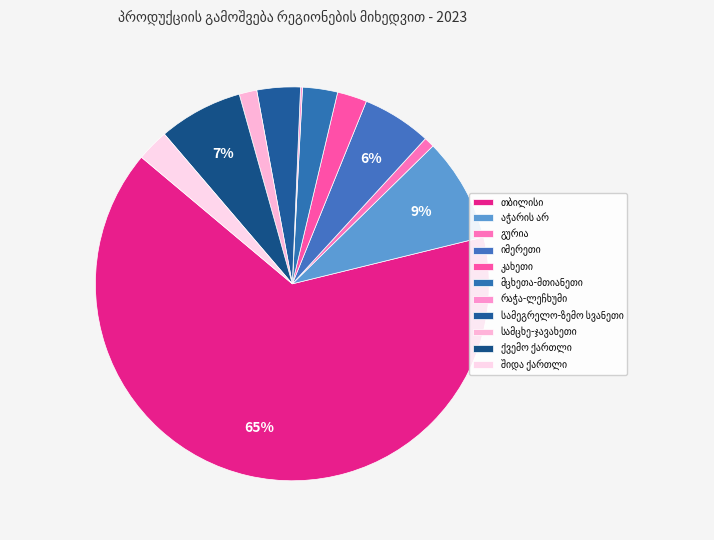

Count the number of slices in the pie.

11